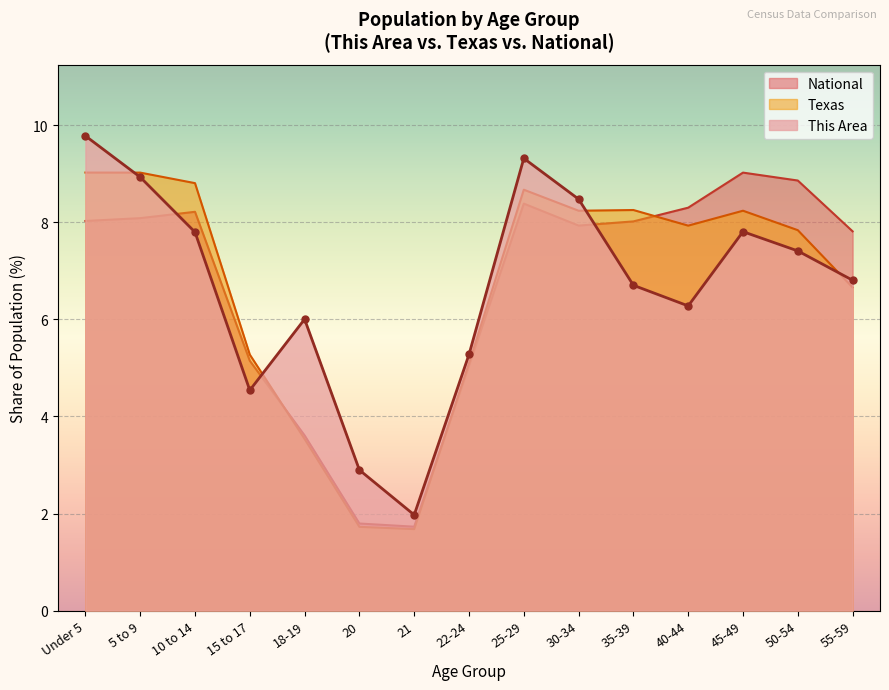

Which has a higher value, 25-29 or 10 to 14?

25-29